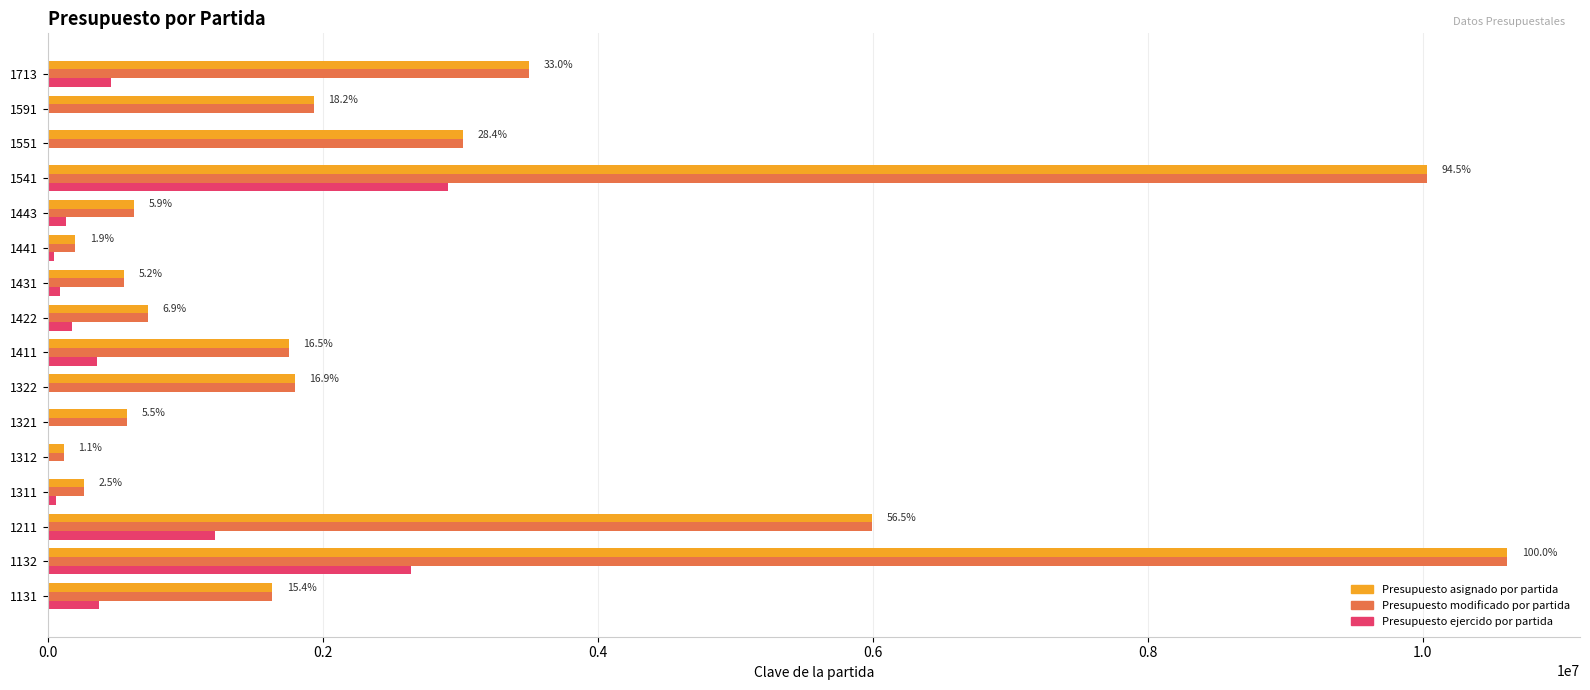

The value of Presupuesto ejercido por partida at 1312 is 0.0. True or false?

True